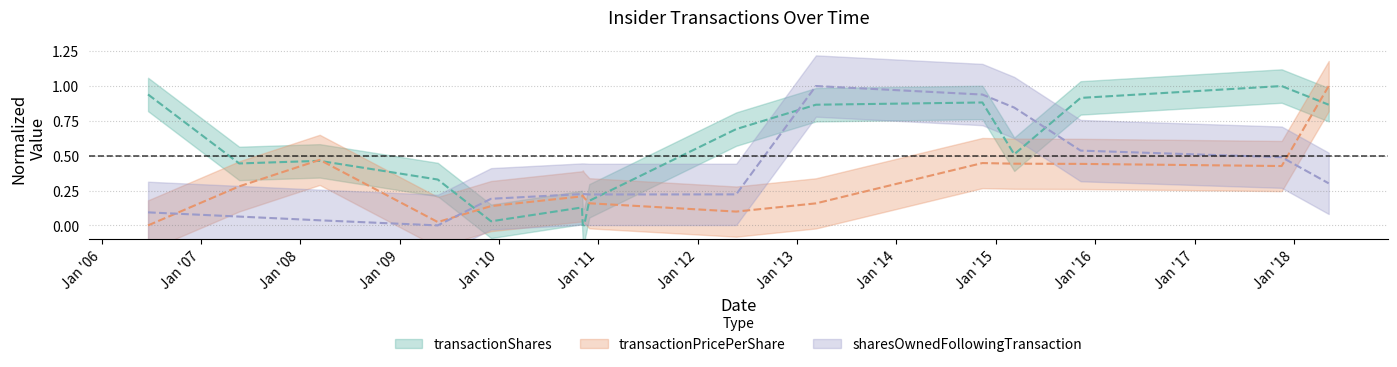

At which category is the sum across all series the highest?

2014-11-13